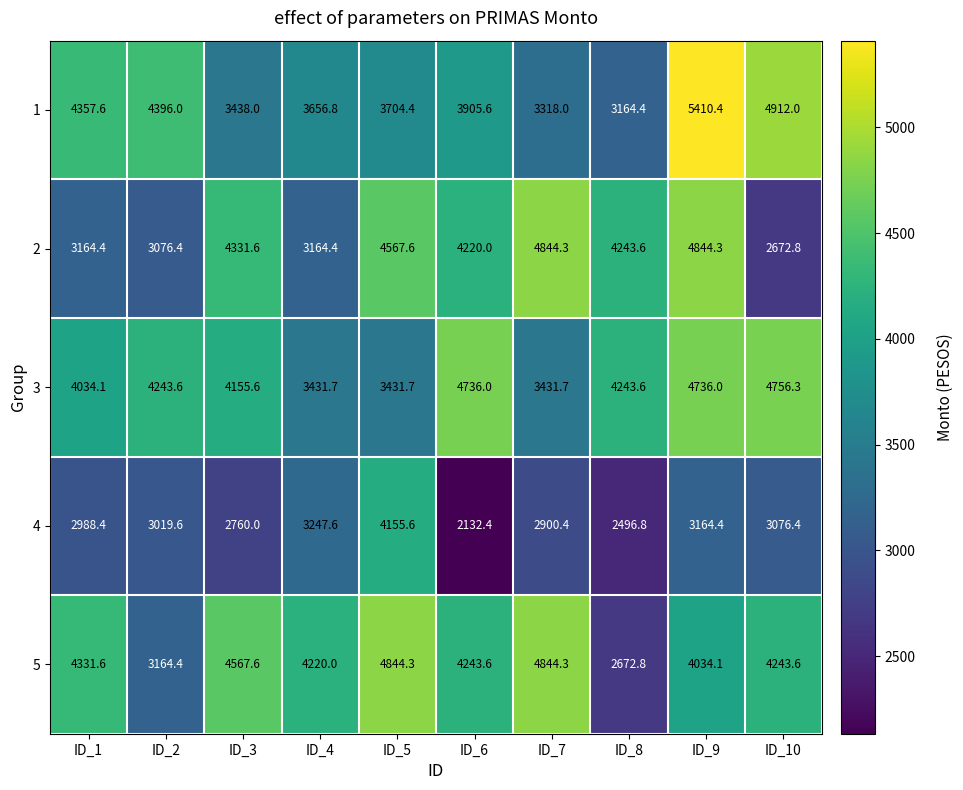

What is the difference between the highest and lowest values at ID_1?

1369.2